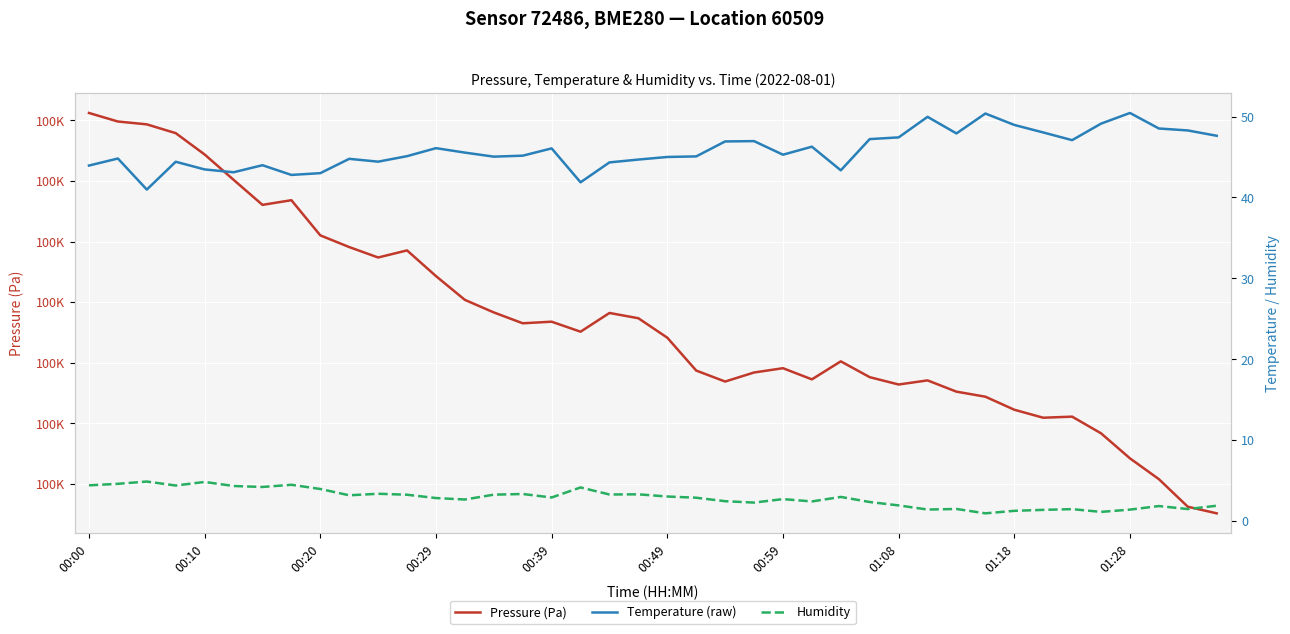

Is the value of Temperature (raw) at 12 greater than the value of Pressure (Pa) at 31?

No